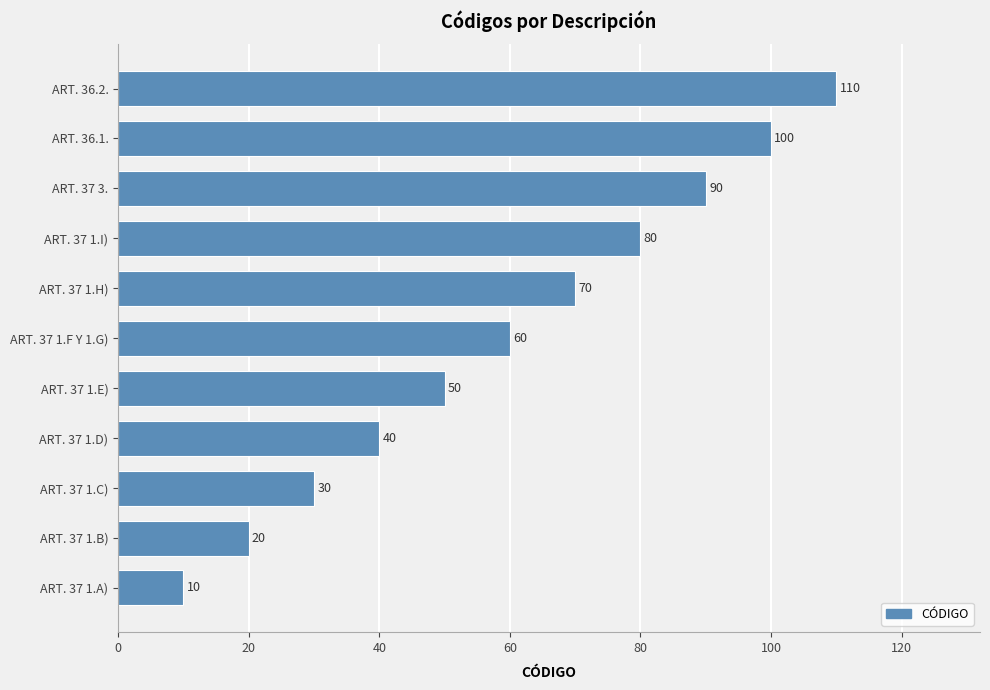

The value at ART. 37 1.D) is 19. True or false?

False